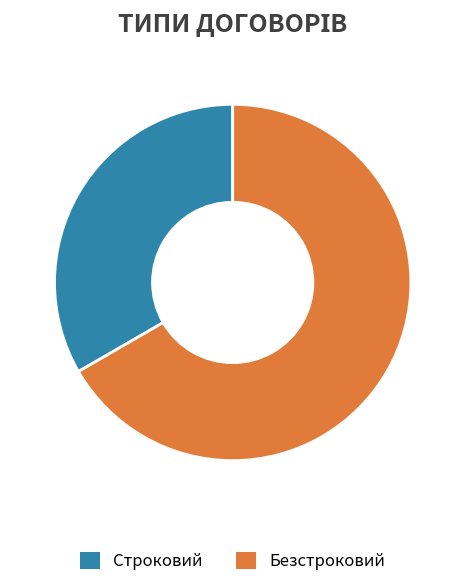

Do Безстроковий and Строковий together represent more than half of the pie?

Yes